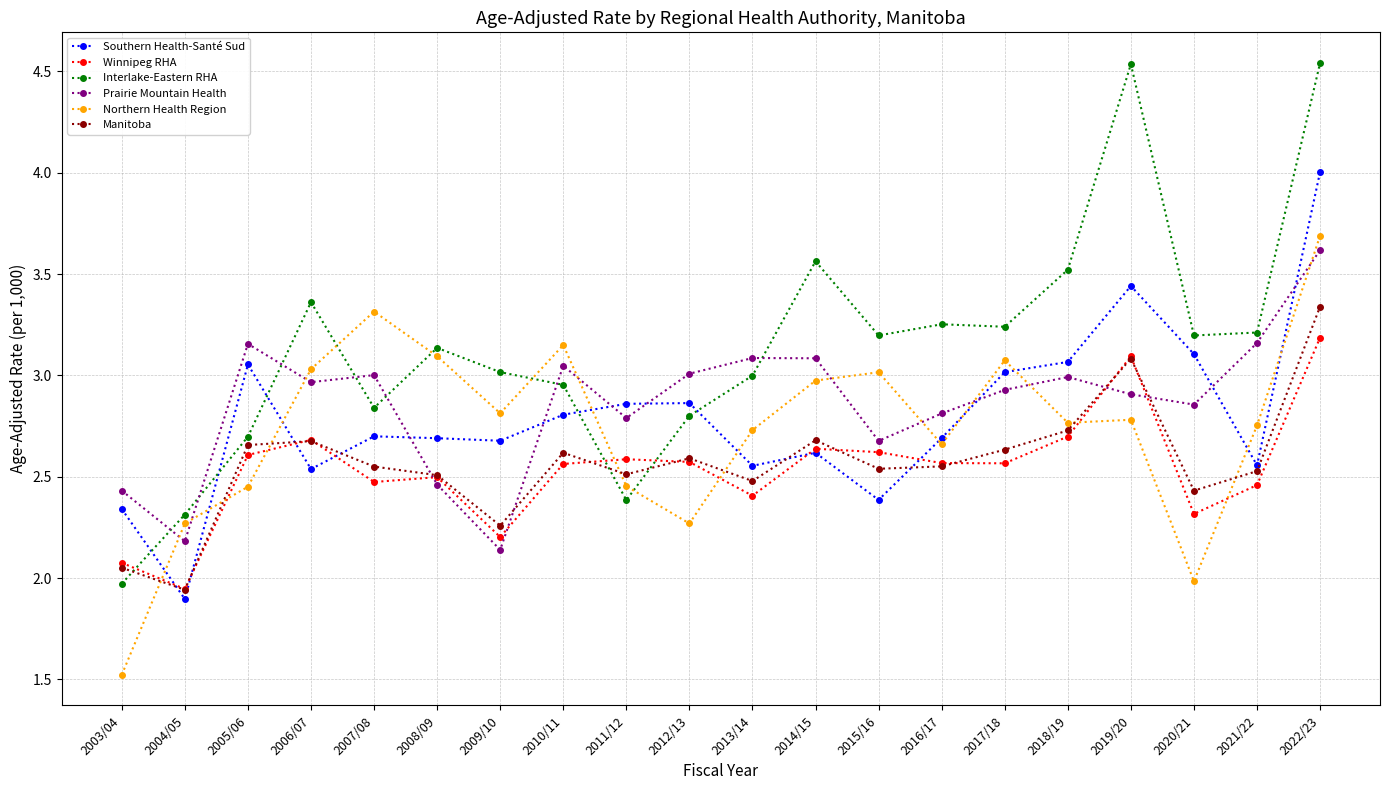

At 2022/23, list the series in order from largest to smallest.

Interlake-Eastern RHA, Southern Health-Santé Sud, Northern Health Region, Prairie Mountain Health, Manitoba, Winnipeg RHA